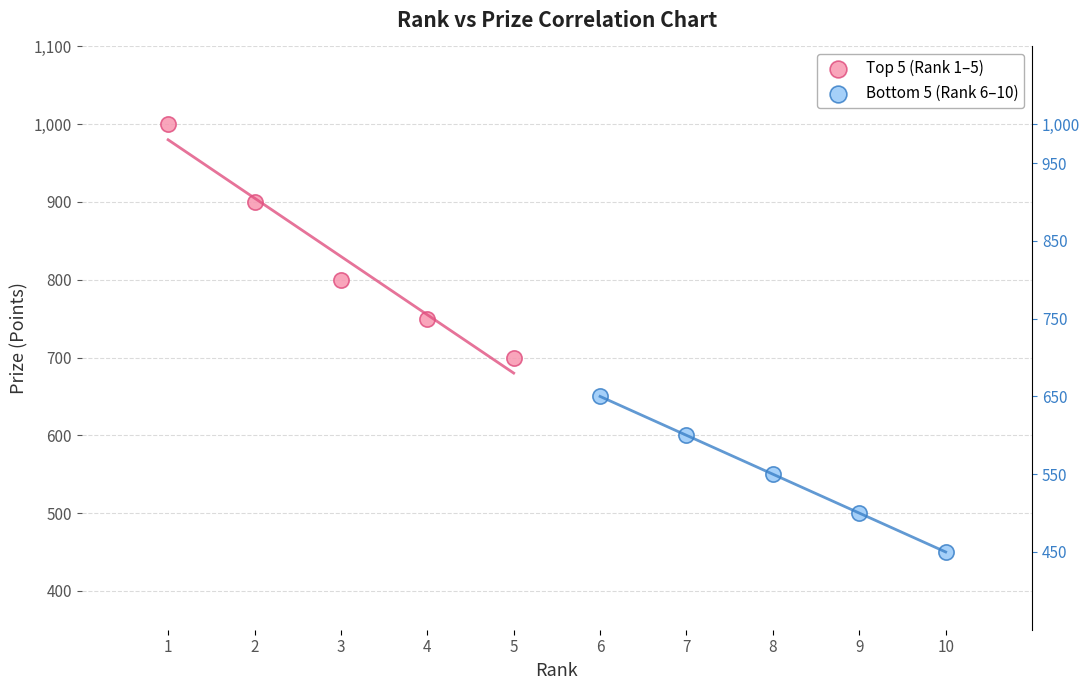

Which series contains the highest Y value?

Top 5 (Rank 1–5)